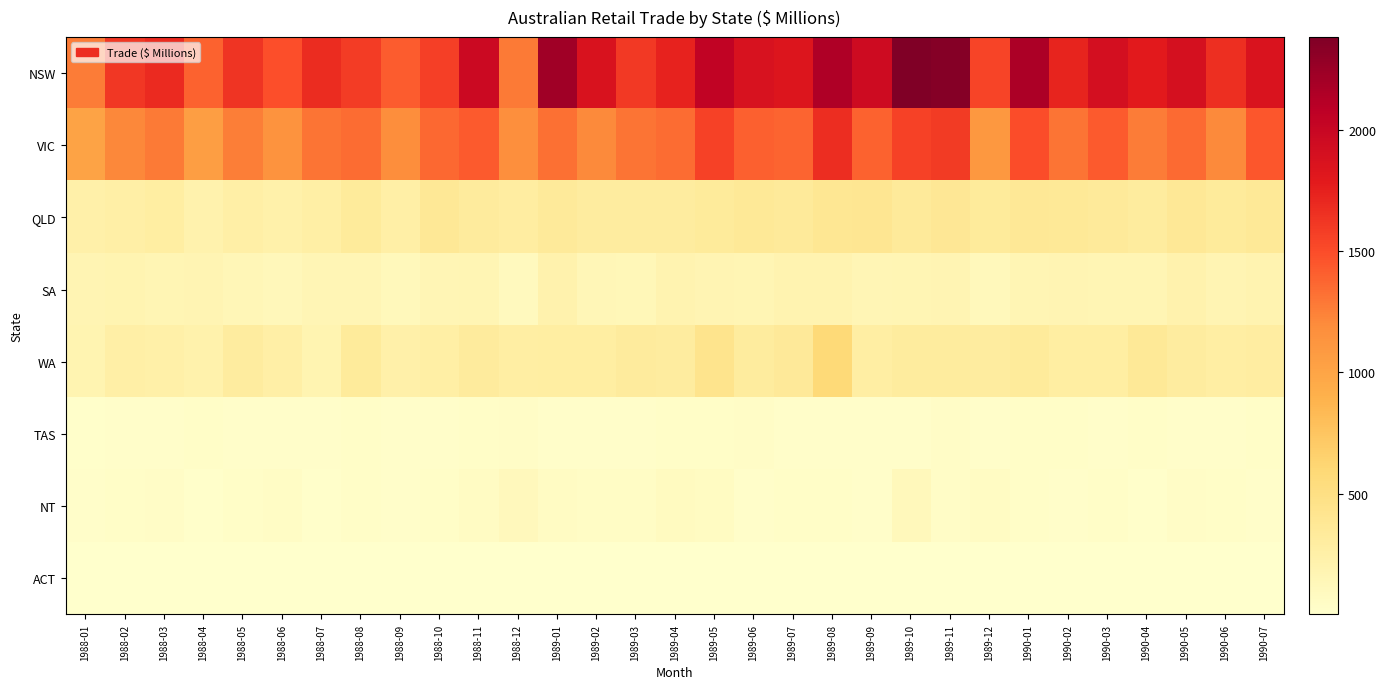

List the series in order of their peak value, highest first.

NSW, VIC, WA, QLD, SA, NT, TAS, ACT